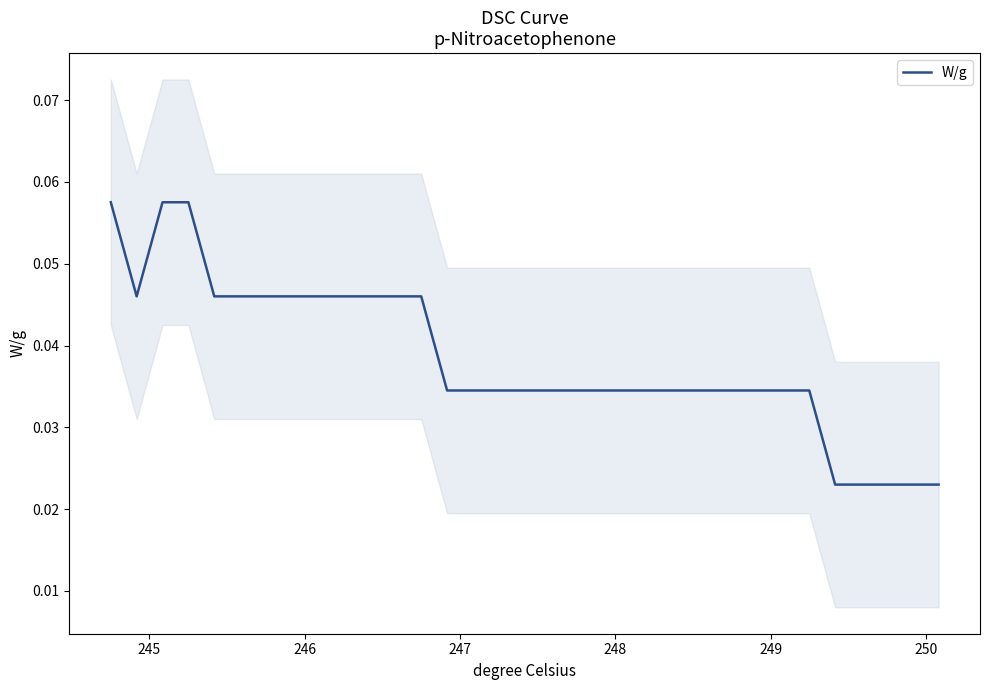

Reading right to left, transcribe all the data shown in this chart.

0.0	0.0	0.0	0.0	0.0	0.0	0.0	0.0	0.0	0.0	0.0	0.0	0.0	0.0	0.0	0.0	0.0	0.0	0.0	0.0	0.0	0.0	0.0	0.0	0.0	0.0	0.0	0.0	0.0	0.1	0.1	0.0	0.1